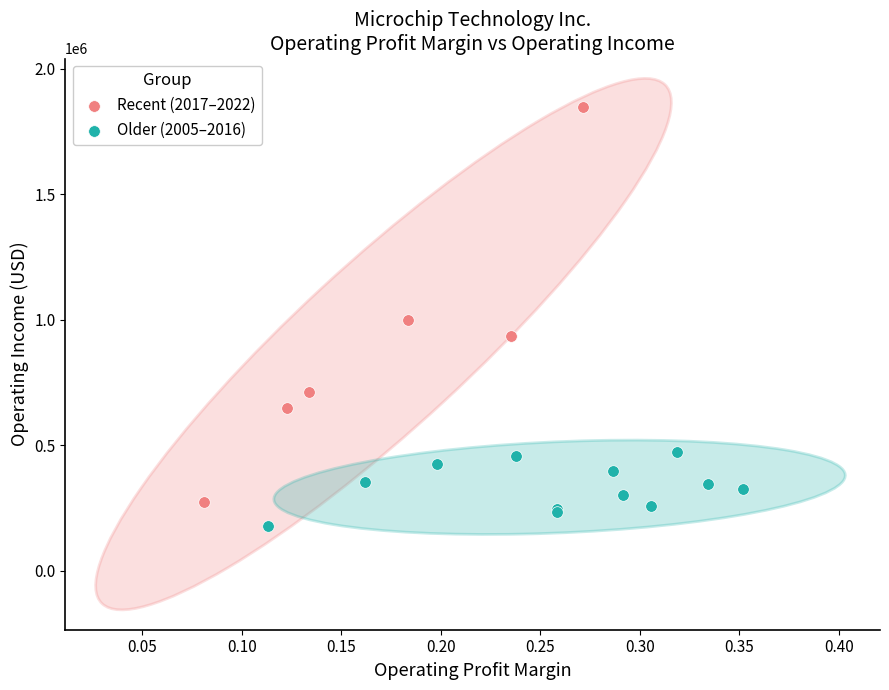

Which series contains the highest Y value?

Recent (2017–2022)